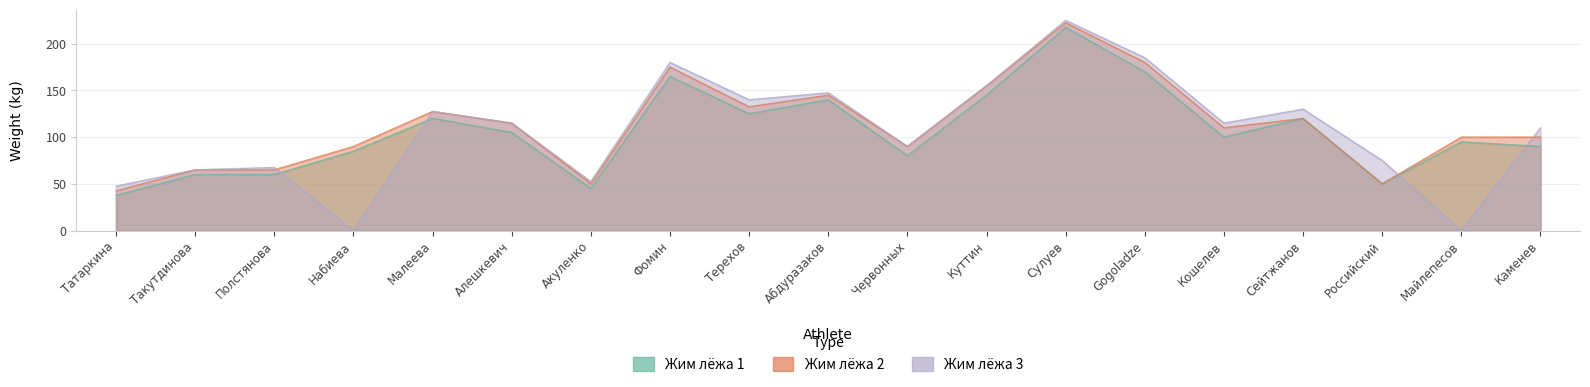

How many lines are shown in the chart?

3